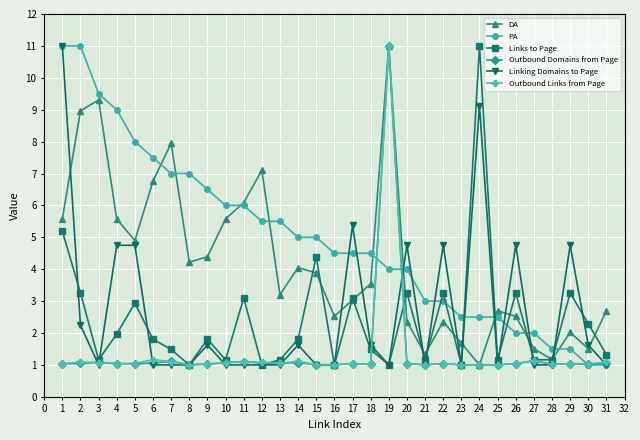

What is the value of the Outbound Links from Page point at the 13th from the left?

1.0